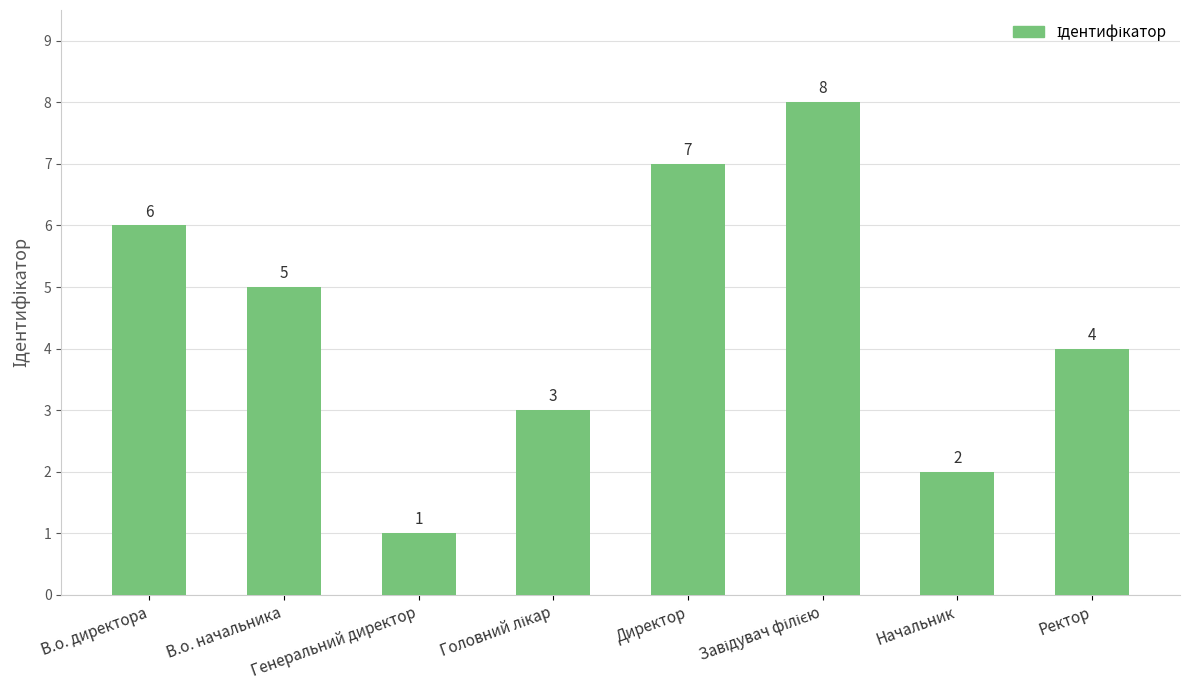

How many values are between 3 and 7?

5